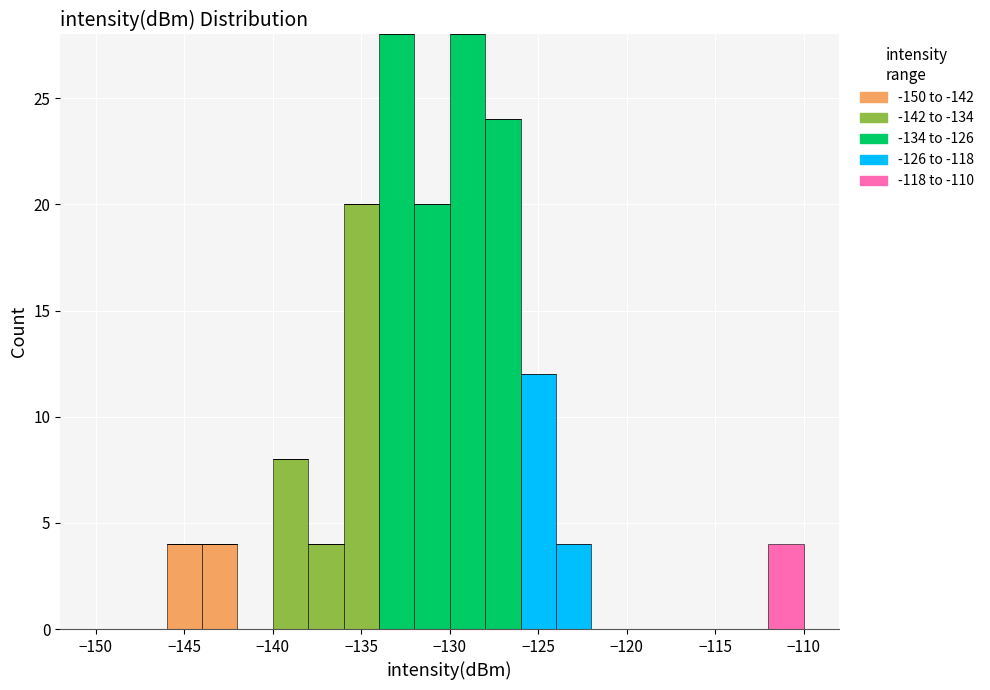

Reading left to right, transcribe this chart: for each stacked bar, give the range it covers on the x-axis and its total height. The values are not printed on the chart, so give them approximately, as read against the axis.

-150 to -148: 0
-148 to -146: 0
-146 to -144: 4
-144 to -142: 4
-142 to -140: 0
-140 to -138: 8
-138 to -136: 4
-136 to -134: 20
-134 to -132: 28
-132 to -130: 20
-130 to -128: 28
-128 to -126: 24
-126 to -124: 12
-124 to -122: 4
-122 to -120: 0
-120 to -118: 0
-118 to -116: 0
-116 to -114: 0
-114 to -112: 0
-112 to -110: 4